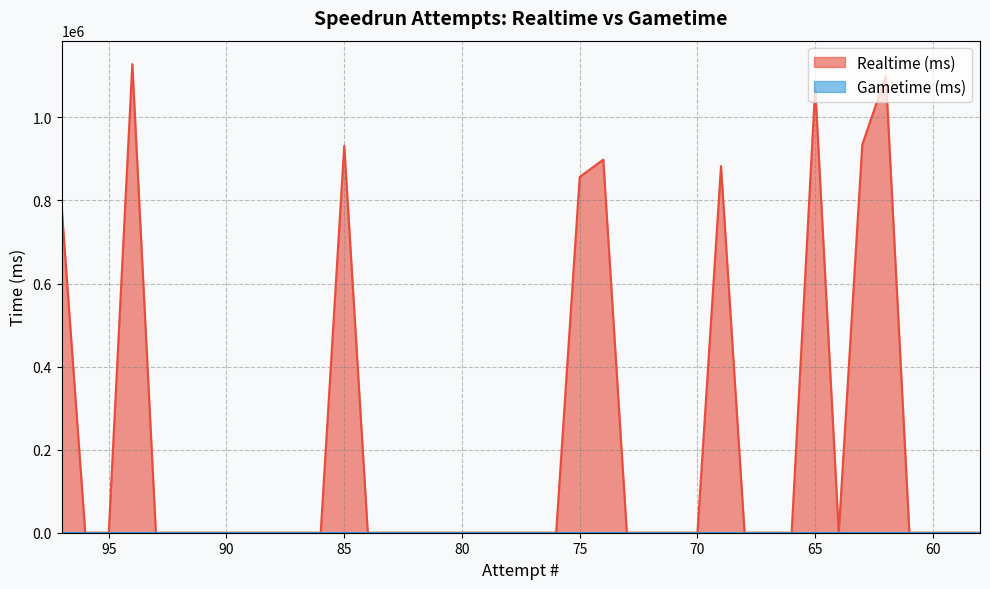

True or false: there are more than 2 points higher than both neighbors.

True